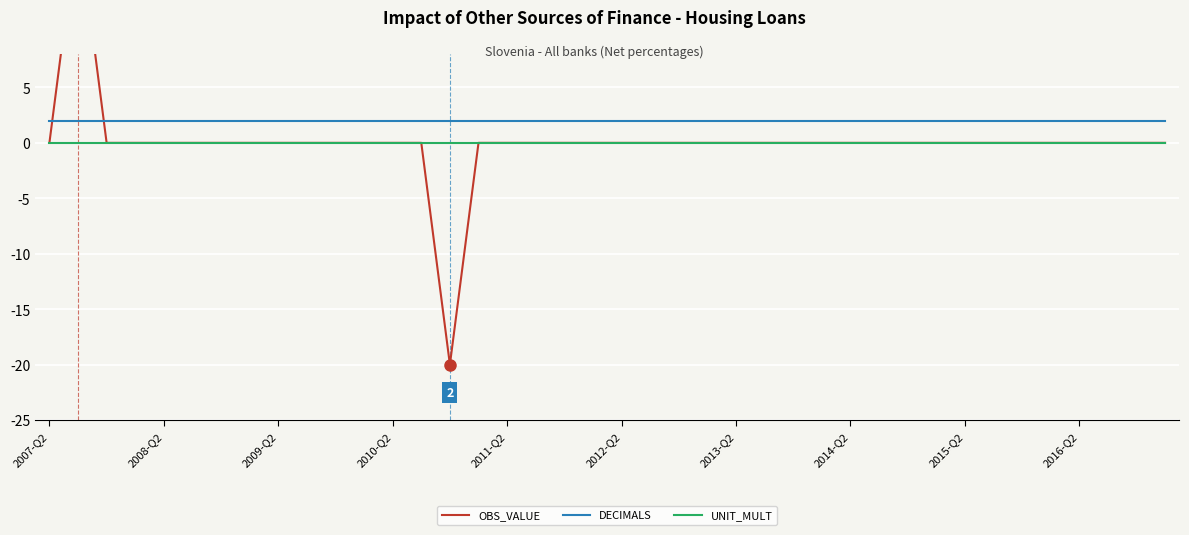

True or false: DECIMALS has a value of 2 at 2007-Q2.

True